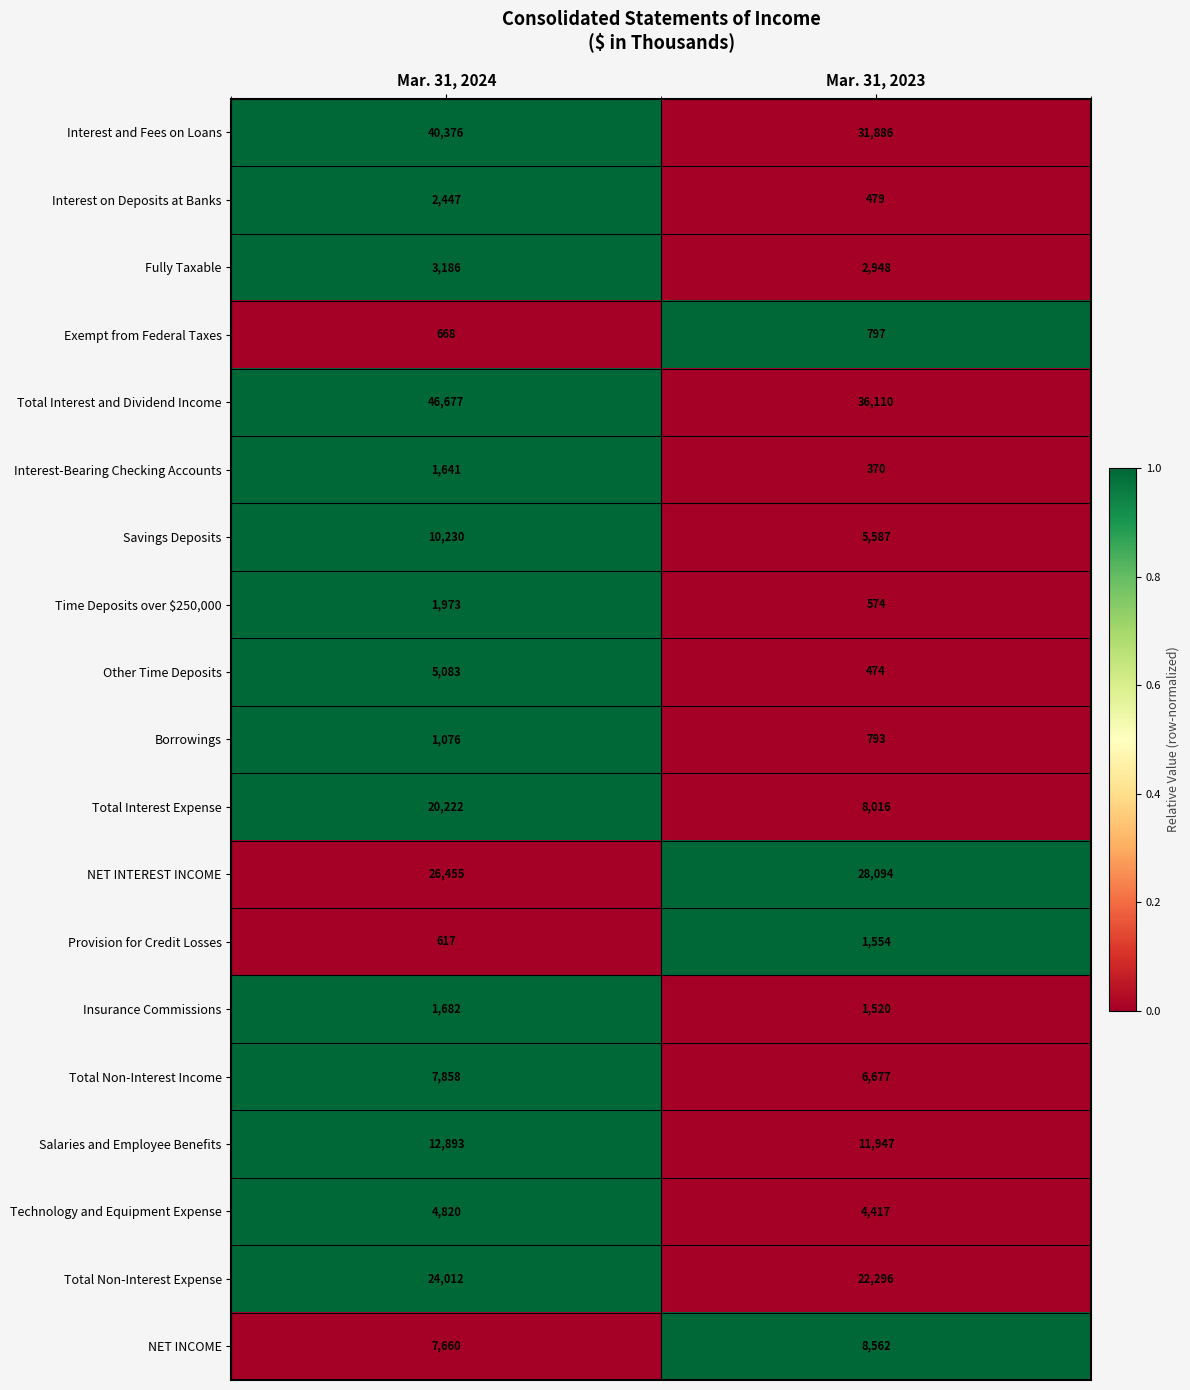

What value does the Exempt from Federal Taxes series have at Mar. 31, 2024?

668